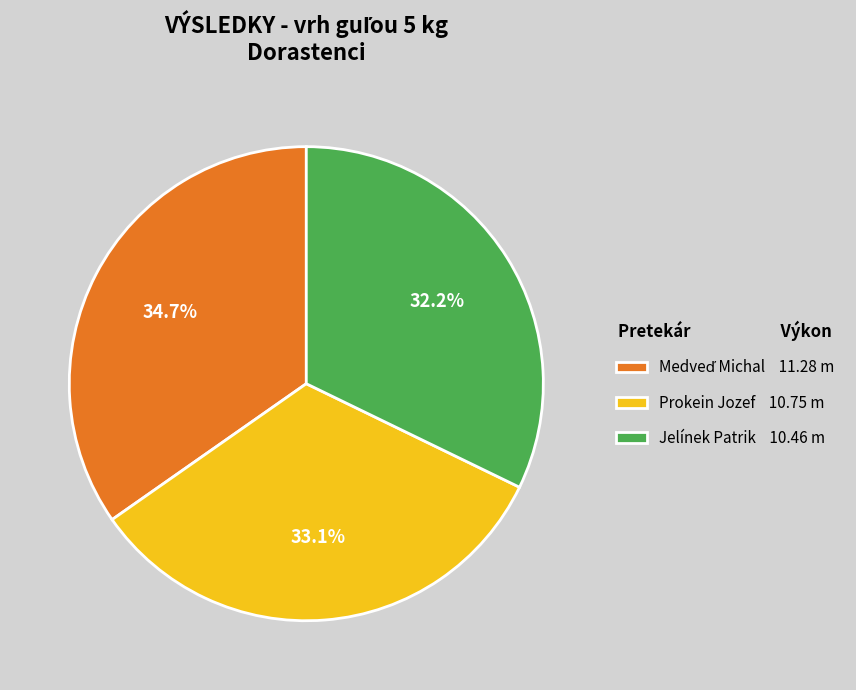

Approximately how many times larger is the value at Jelínek Patrik 10.46 m compared to Prokein Jozef 10.75 m?

1.0